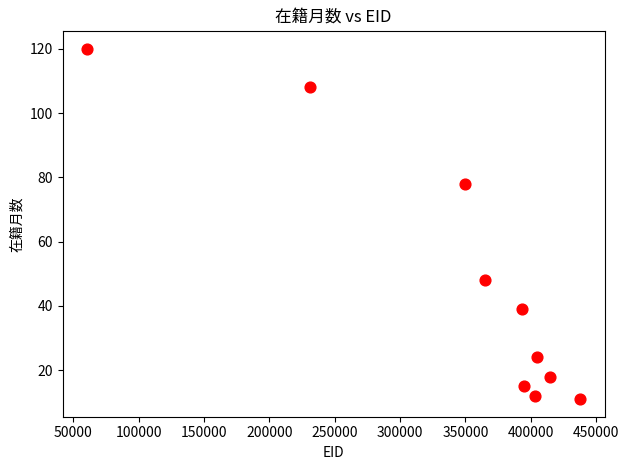

What Y value in the scatter plot is closest to 65?

78